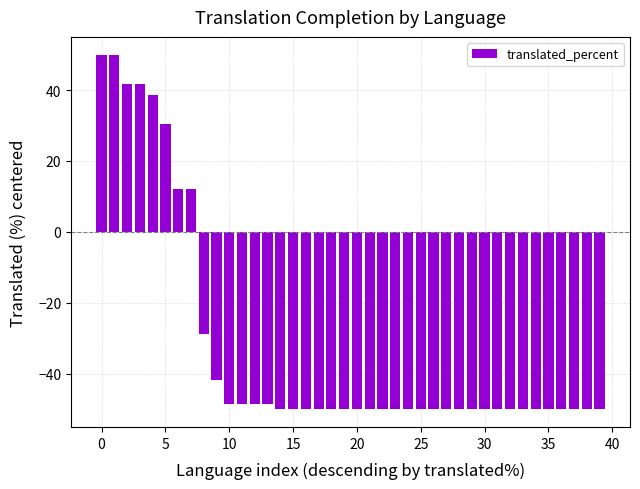

What is the difference between the maximum and minimum values?

100.0